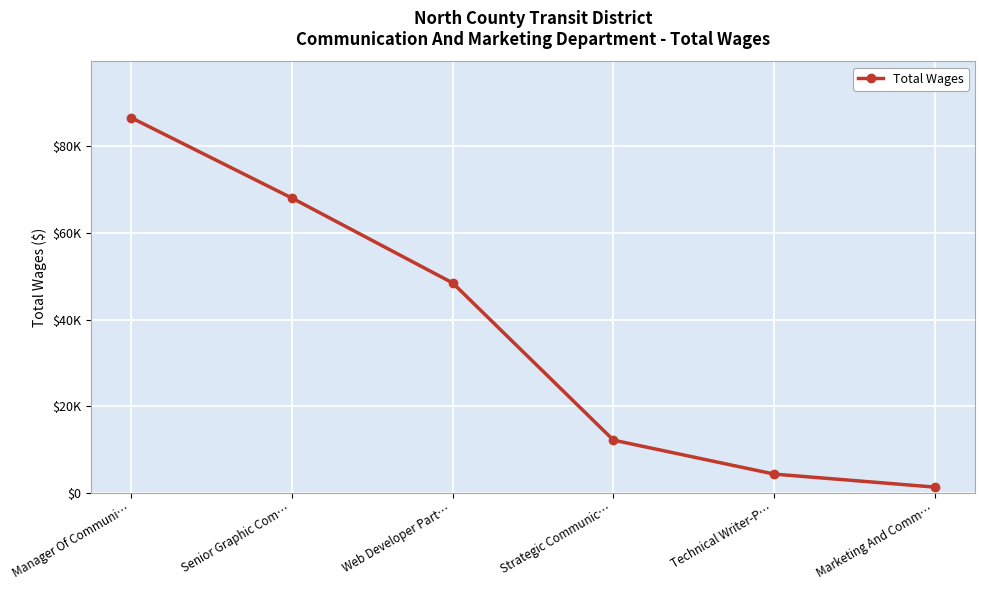

Does the chart have visible grid lines?

Yes